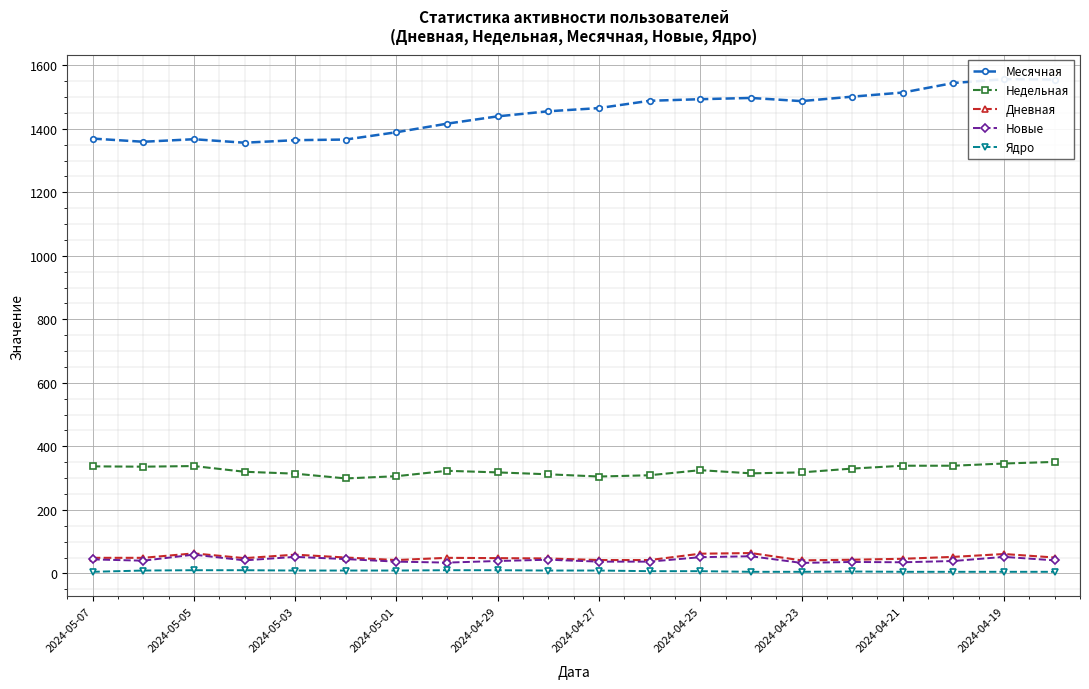

Reading right to left, list all the values displayed in this chart.

Месячная: 1555	1556	1544	1514	1501	1487	1497	1493	1488	1465	1455	1439	1416	1389	1366	1364	1356	1367	1359	1369
Недельная: 351	346	339	339	330	318	315	325	309	305	312	318	323	306	299	314	320	338	336	337
Дневная: 50	61	52	46	43	41	64	62	42	42	47	48	49	42	50	59	48	63	49	49
Новые: 41	52	39	35	36	33	54	51	37	37	43	39	34	37	45	52	41	59	40	44
Ядро: 5	5	5	5	6	5	5	7	7	9	9	10	10	9	9	9	10	10	9	5